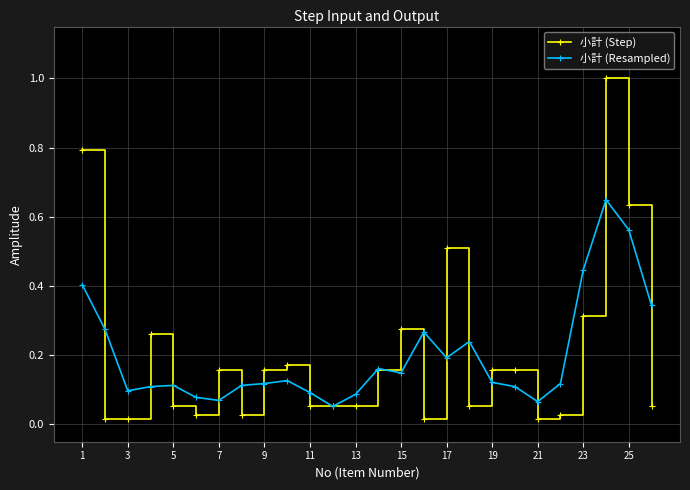

Which series has the largest range (max minus min)?

小計 (Step)